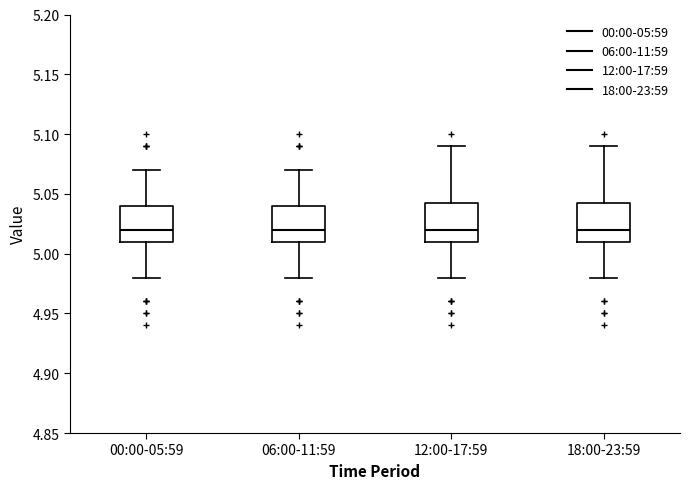

Reading left to right, read every box against the y-axis: the position of its median line, the range the box covers, and the ends of its whiskers. The values are not printed on the chart, so give them approximately, as read against the axis.

00:00-05:59: median 5.020, box 5.010 to 5.040, whiskers 4.980 to 5.070
06:00-11:59: median 5.020, box 5.010 to 5.040, whiskers 4.980 to 5.070
12:00-17:59: median 5.020, box 5.010 to 5.045, whiskers 4.980 to 5.090
18:00-23:59: median 5.020, box 5.010 to 5.045, whiskers 4.980 to 5.090